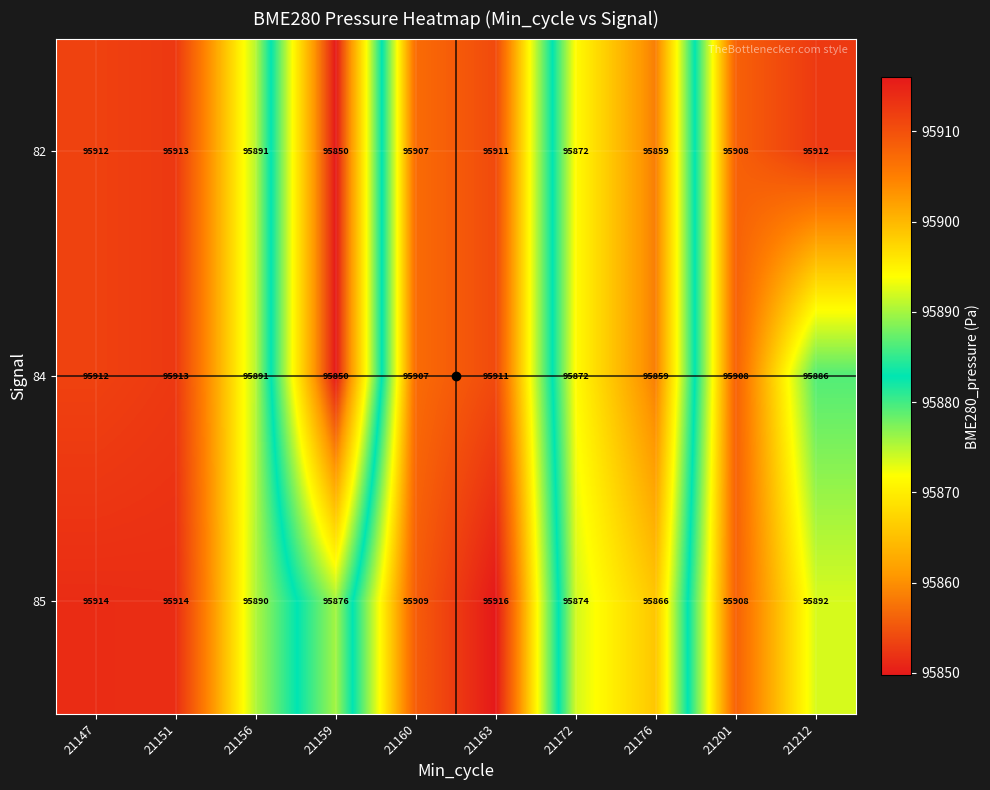

How many data points does each series have?

10